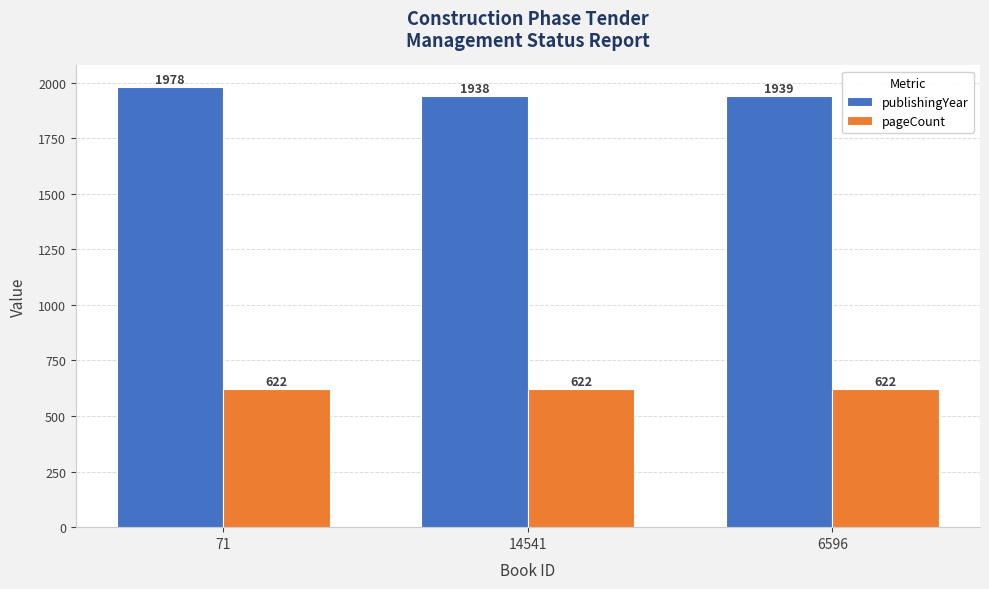

What is the total value across all series at 6596?

2561